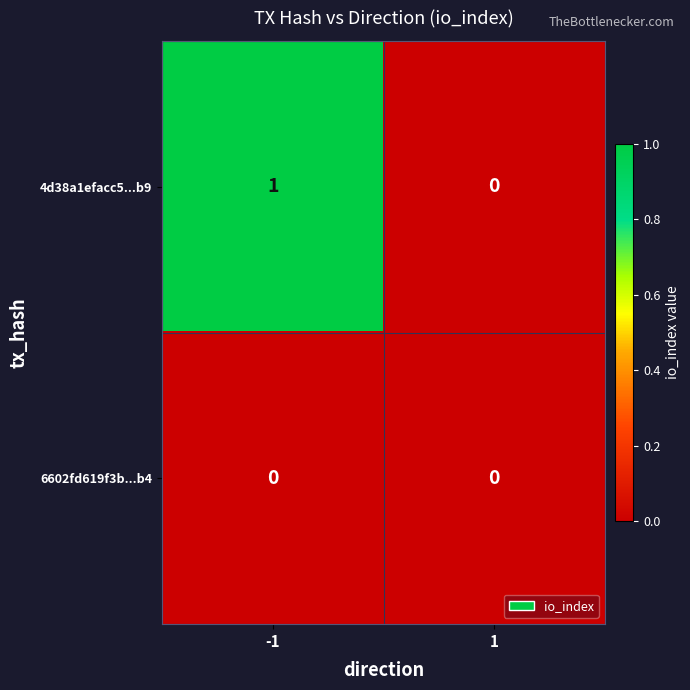

Which series has the largest total across all categories?

4d38a1efacc5...b9